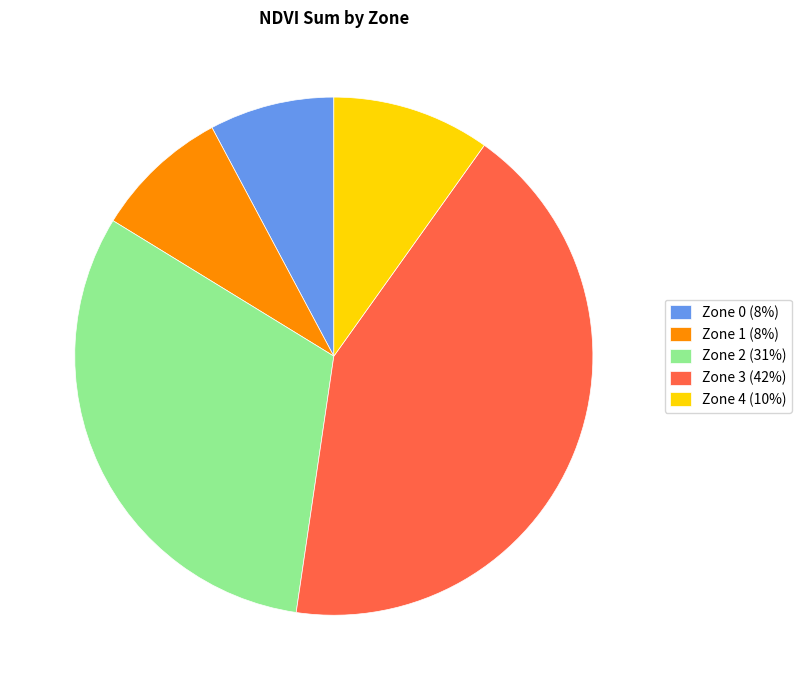

Which has a higher value, Zone 1 (8%) or Zone 3 (42%)?

Zone 3 (42%)